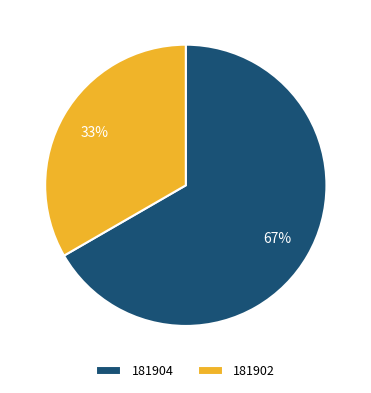

To the nearest percent, what portion does 181902 represent?

33%